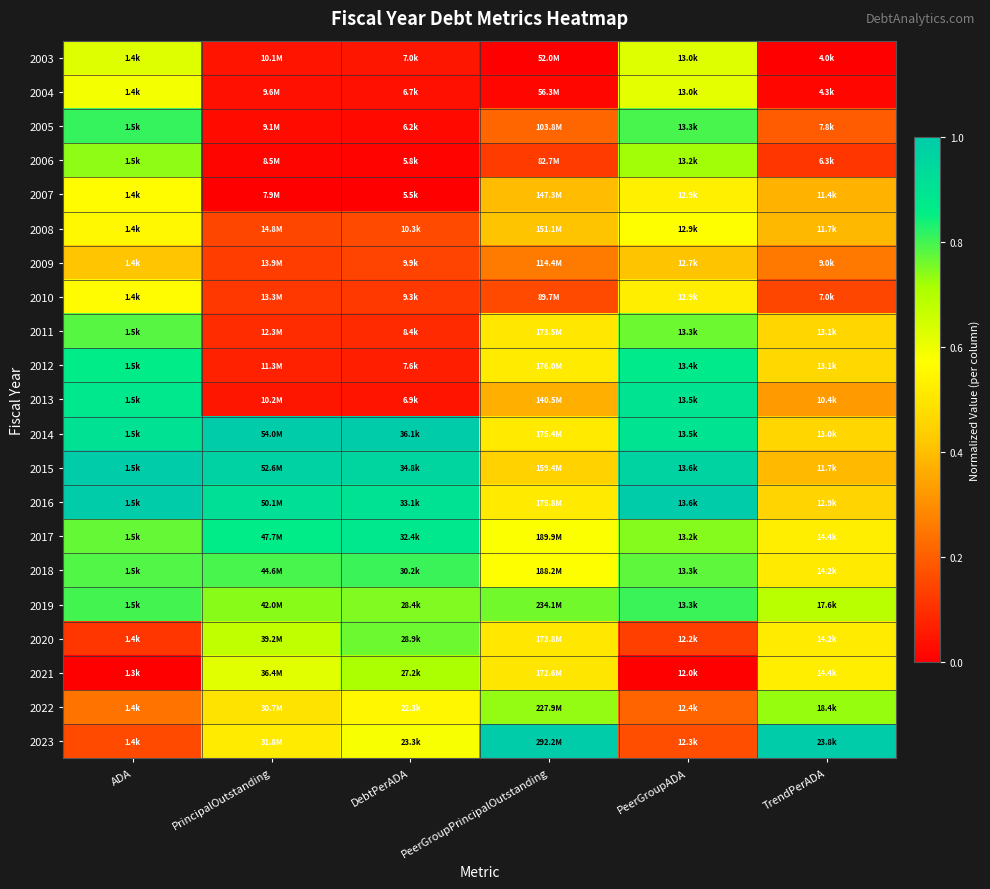

Rank the series by their maximum value, from lowest to highest.

2009, 2010, 2007, 2008, 2004, 2003, 2021, 2022, 2006, 2020, 2011, 2019, 2018, 2005, 2012, 2017, 2013, 2015, 2014, 2016, 2023